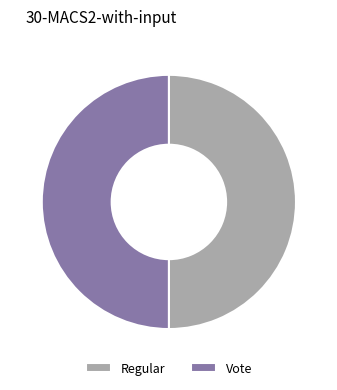

Is the sum of Regular and Vote greater than half?

Yes